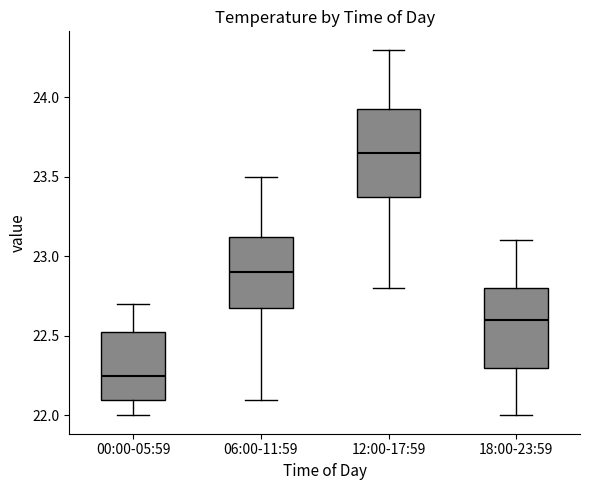

Reading left to right, read every box against the y-axis: the position of its median line, the range the box covers, and the ends of its whiskers. The values are not printed on the chart, so give them approximately, as read against the axis.

00:00-05:59: median 22.25, box 22.10 to 22.55, whiskers 22.00 to 22.70
06:00-11:59: median 22.90, box 22.70 to 23.15, whiskers 22.10 to 23.50
12:00-17:59: median 23.65, box 23.40 to 23.95, whiskers 22.80 to 24.30
18:00-23:59: median 22.60, box 22.30 to 22.80, whiskers 22.00 to 23.10